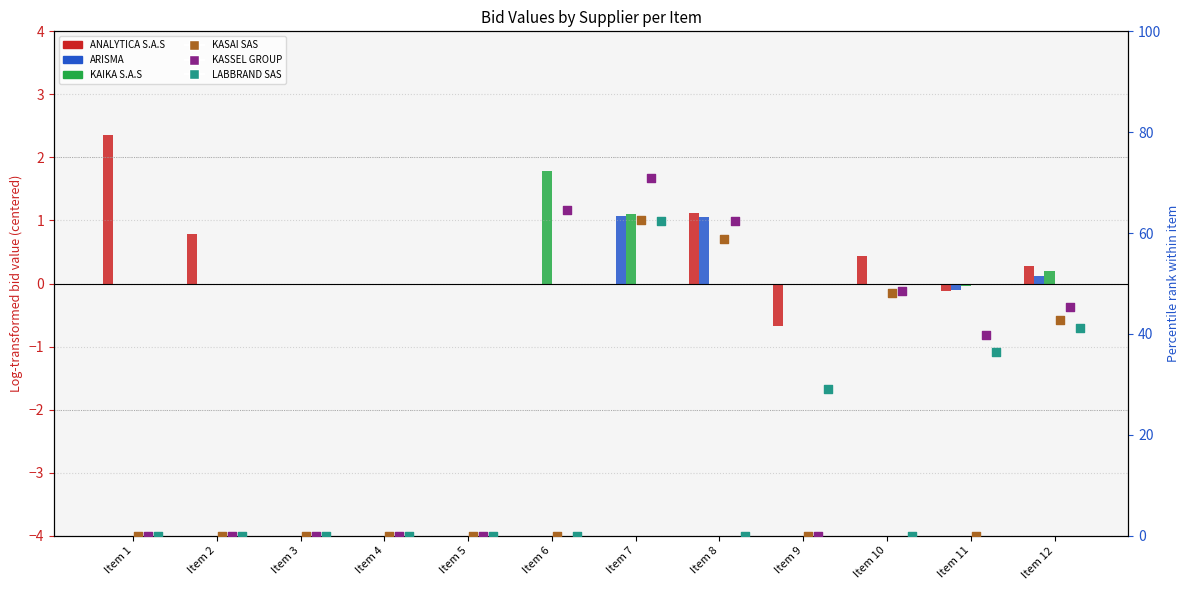

What is the total value across all series at Item 9?

28.5